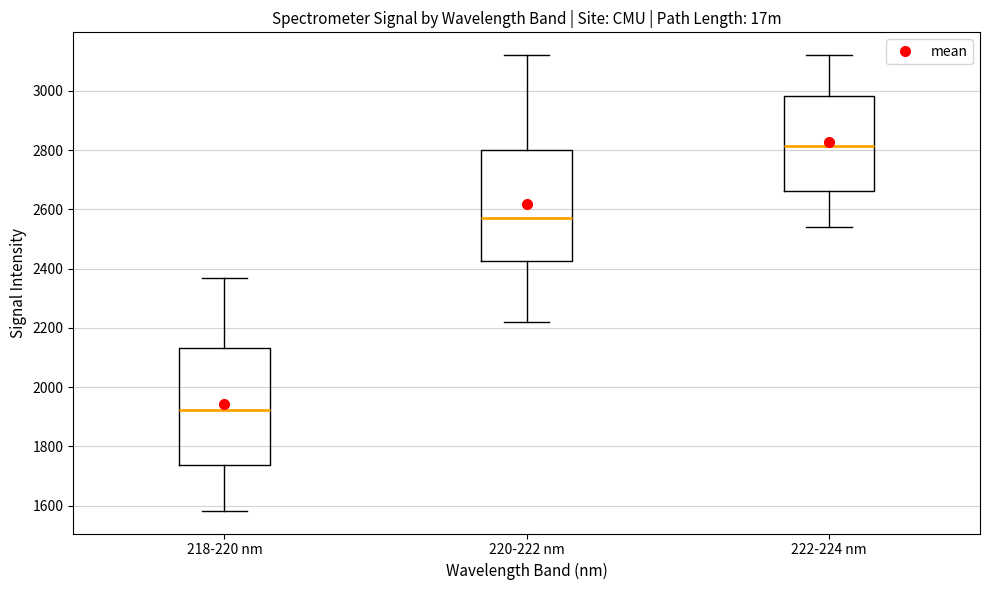

Where is the upper edge of the box for 222-224 nm on the y-axis? The values are not printed on the chart, so give them approximately, as read against the axis.

2980